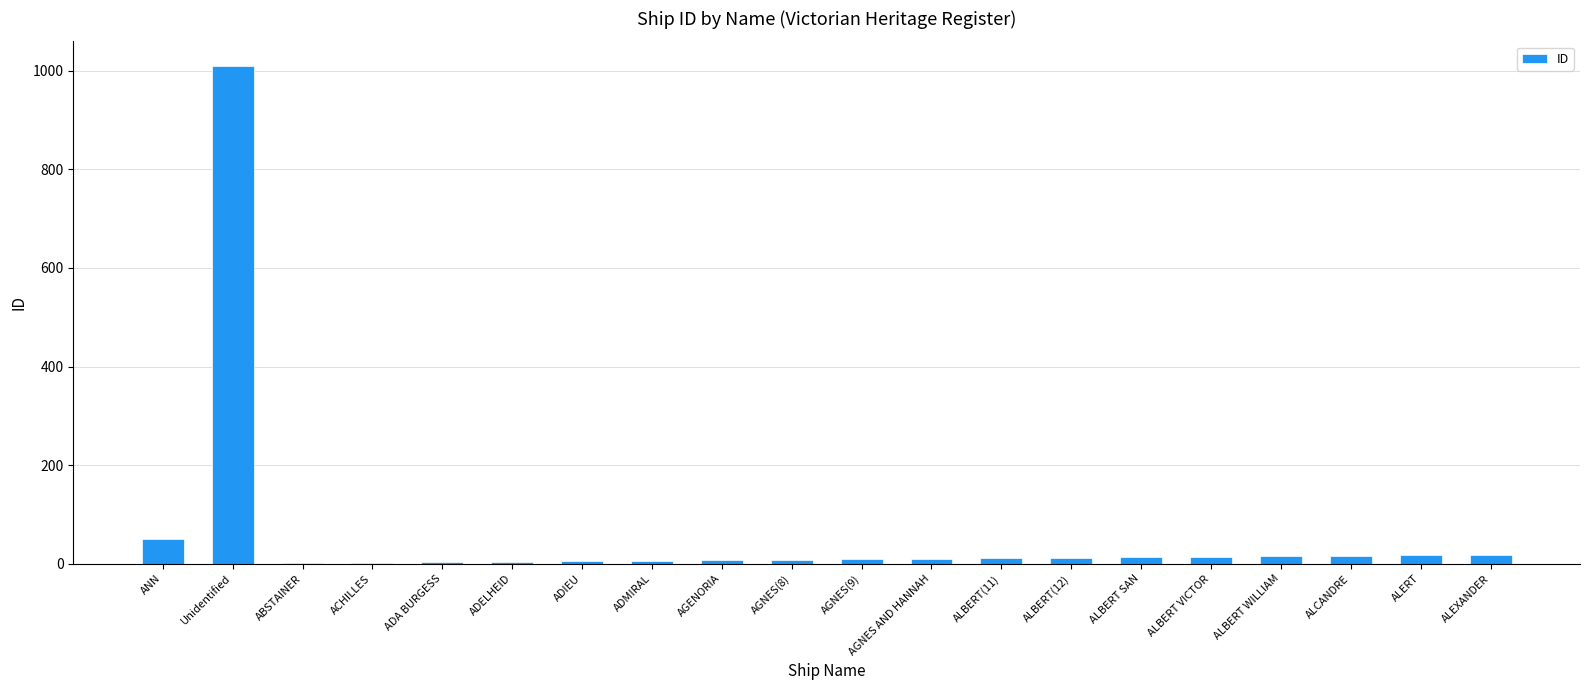

What is the sum of all values?

1231